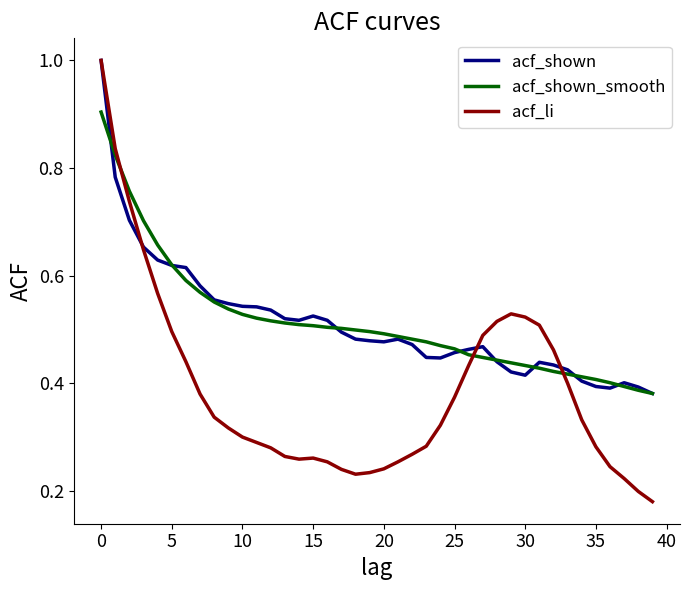

What is the highest value of the acf_li series?

1.0